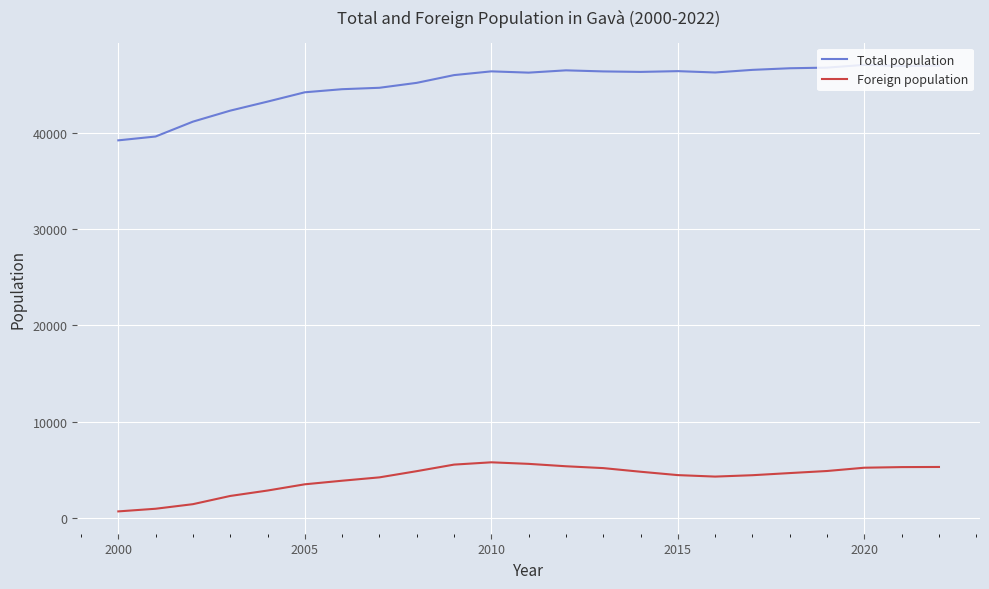

True or false: Total population and Foreign population intersect in this chart.

False